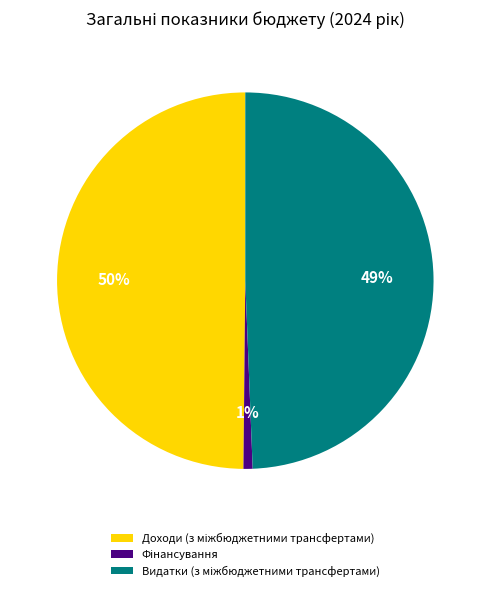

Is there any slice that represents more than half of the pie?

No